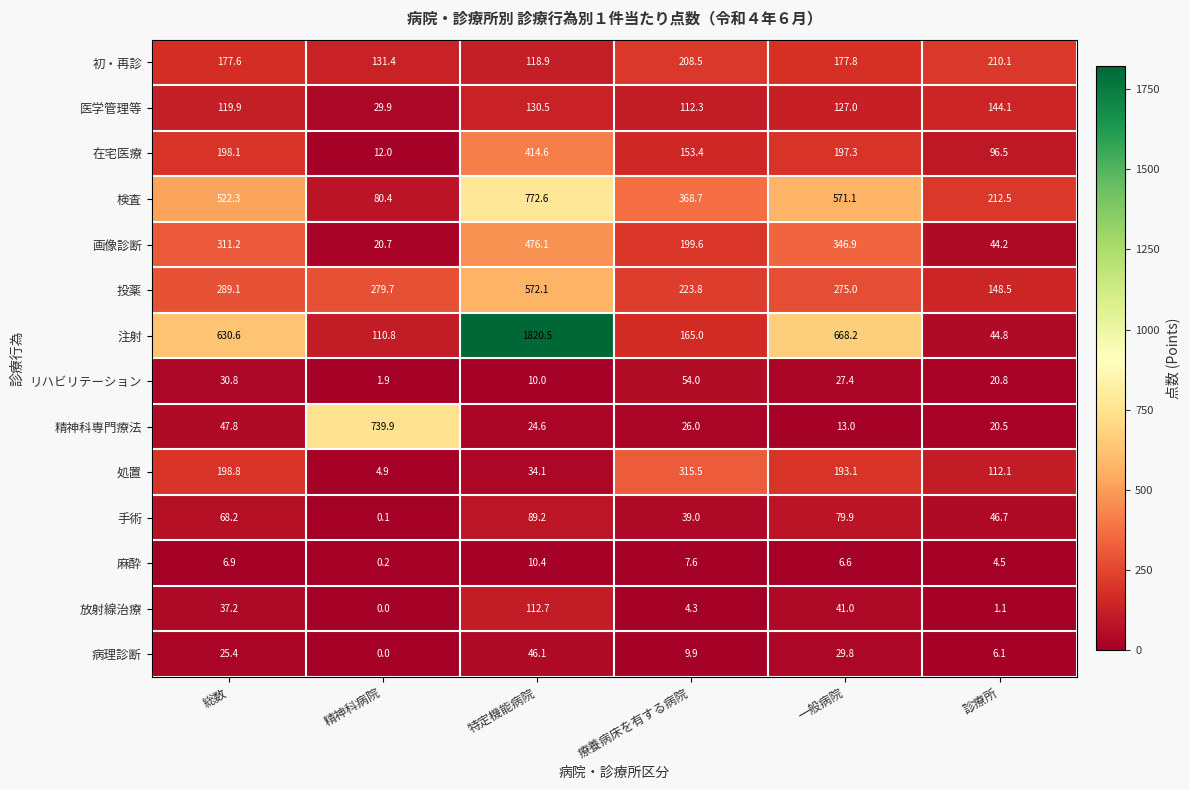

What is the sum of the 放射線治療 values at 特定機能病院 and 一般病院?

153.7